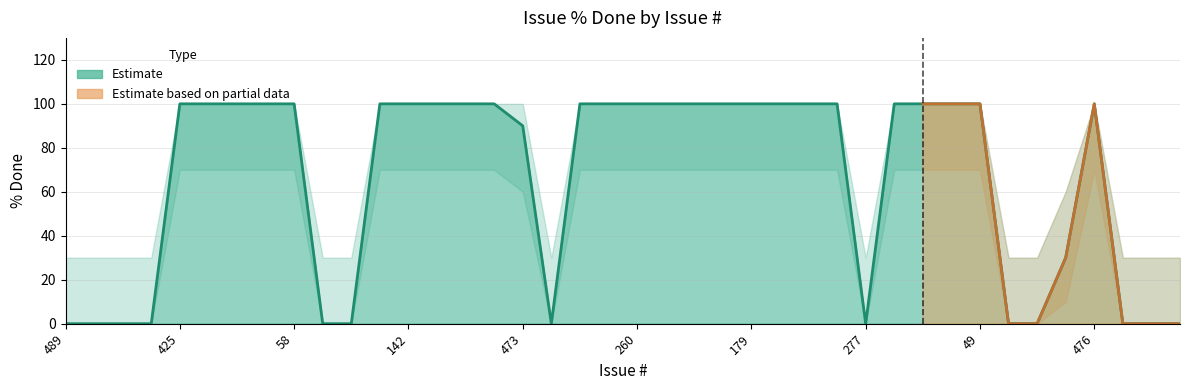

Reading left to right, transcribe all the data shown in this chart.

0	0	0	0	100	100	100	100	100	0	0	100	100	100	100	100	90	0	100	100	100	100	100	100	100	100	100	100	0	100	100	100	100	0	0	30	100	0	0	0